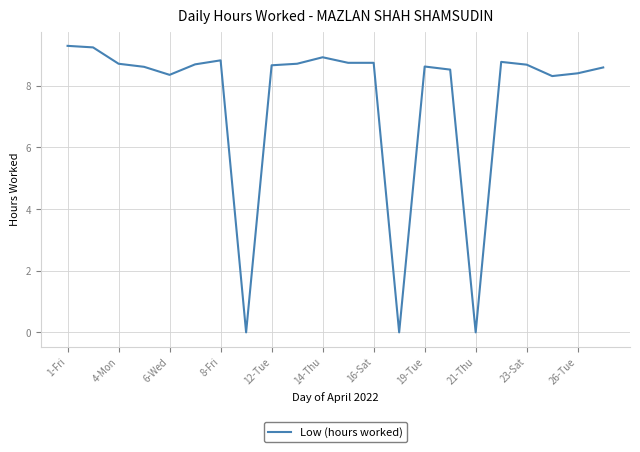

How many distinct data groups are displayed?

1